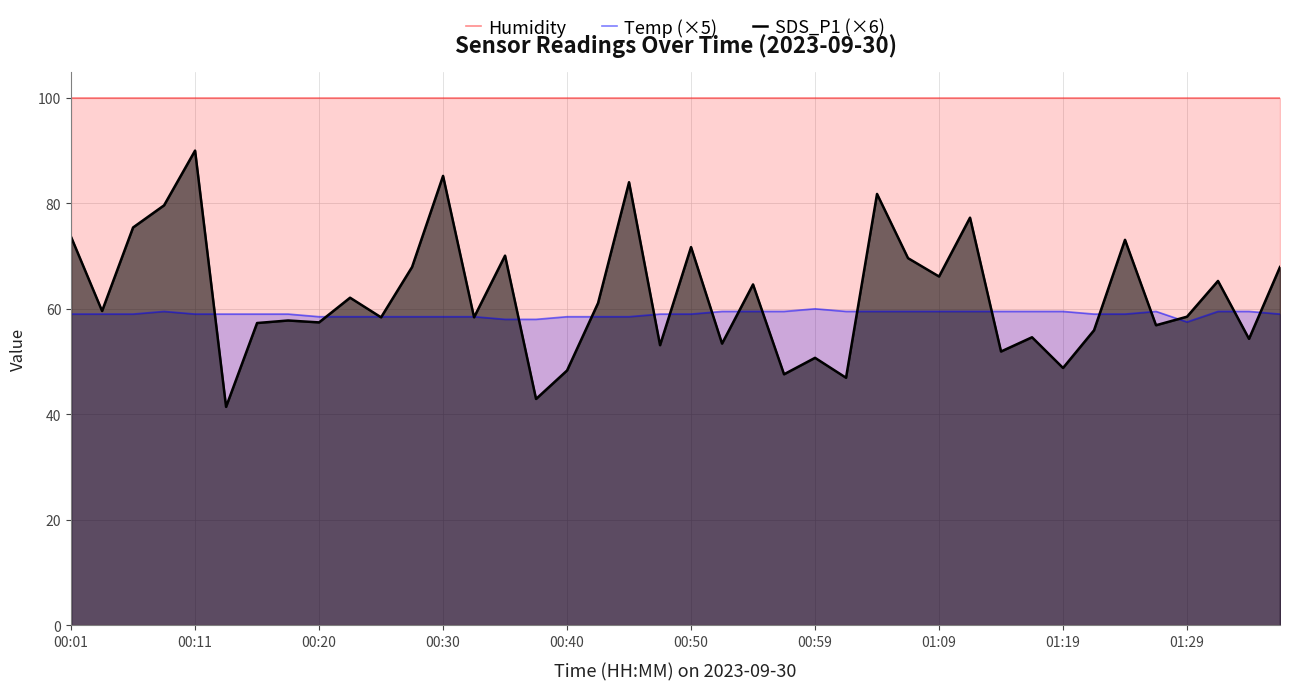

How many series are shown in this chart?

3